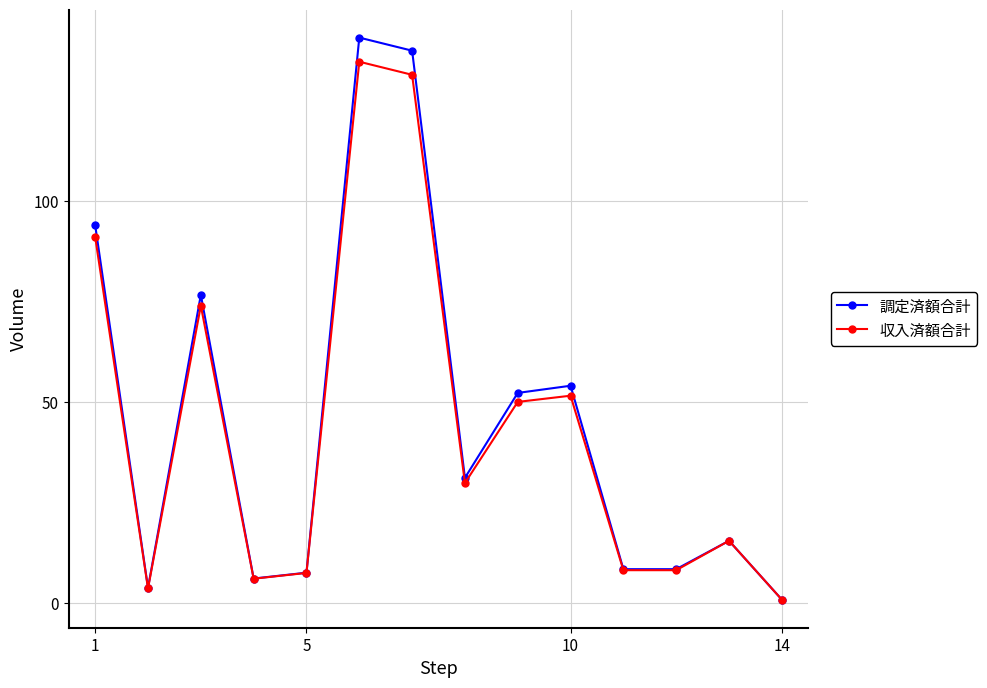

How many lines are shown in the chart?

2